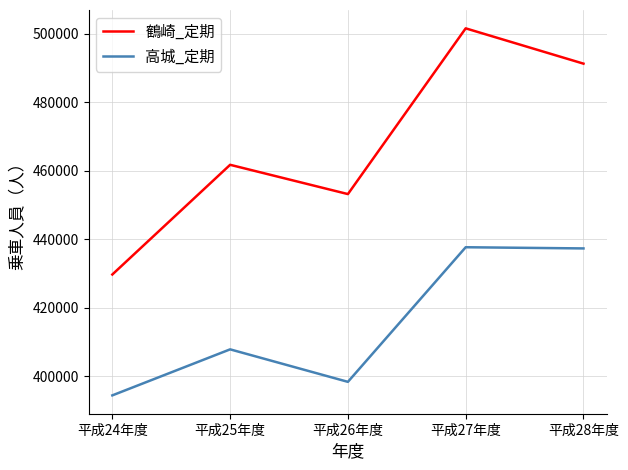

How many lines are shown in the chart?

2